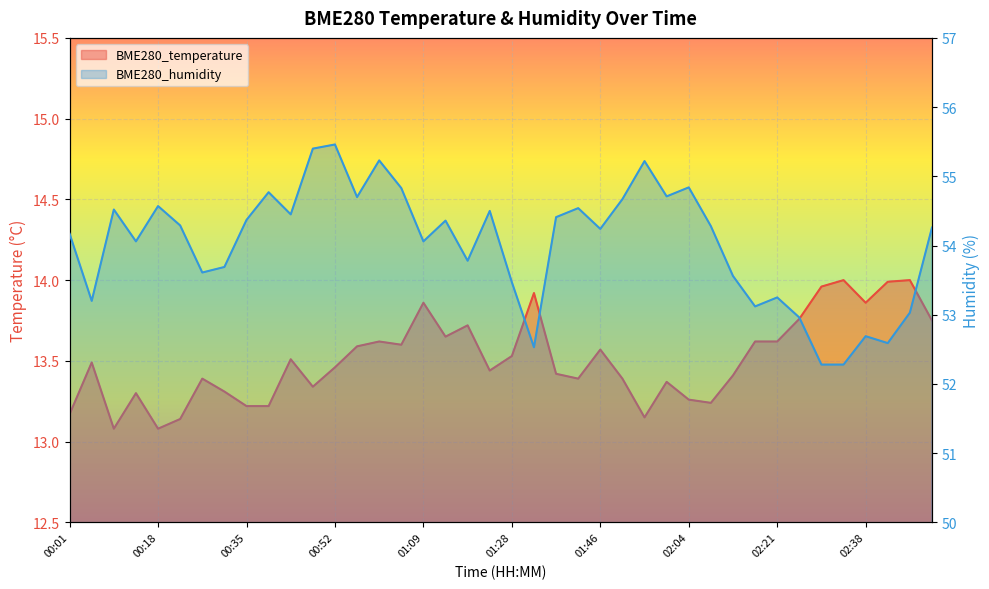

The value of BME280_humidity at 02:42 is 78.3. True or false?

False